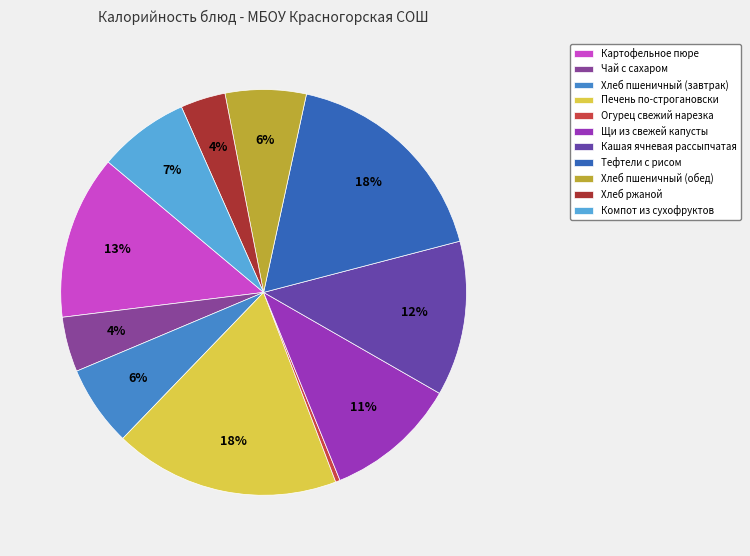

To the nearest percent, what is the average slice percentage?

9%